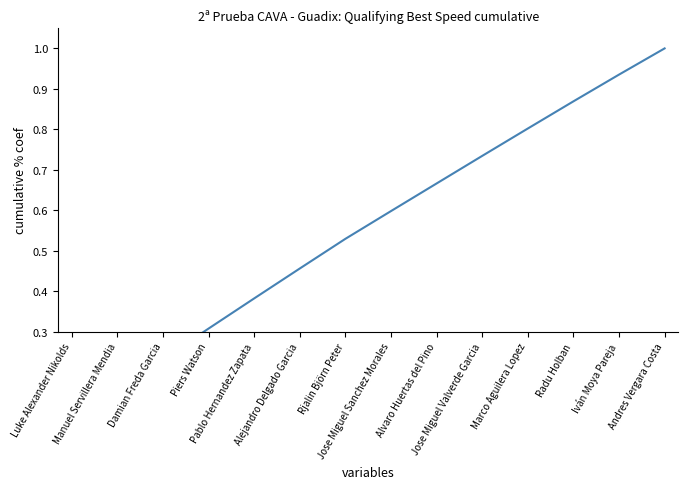

True or false: there are more than 1 points higher than both neighbors.

False